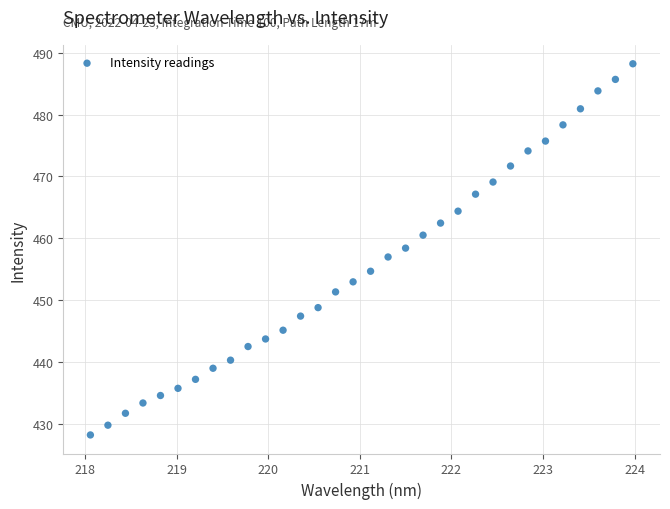

What is the range of X values (max minus min)?

5.9